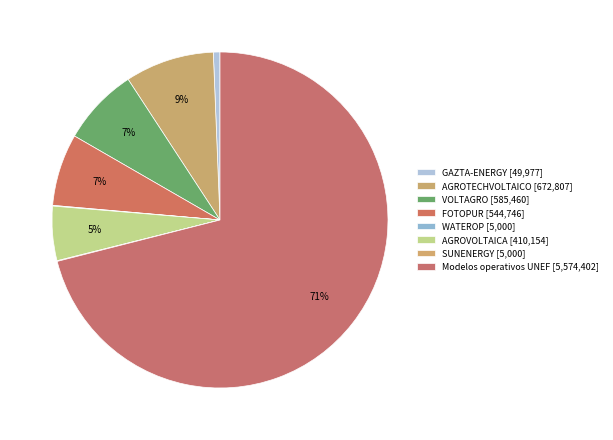

What percentage is NOT represented by SUNENERGY?

99.9%